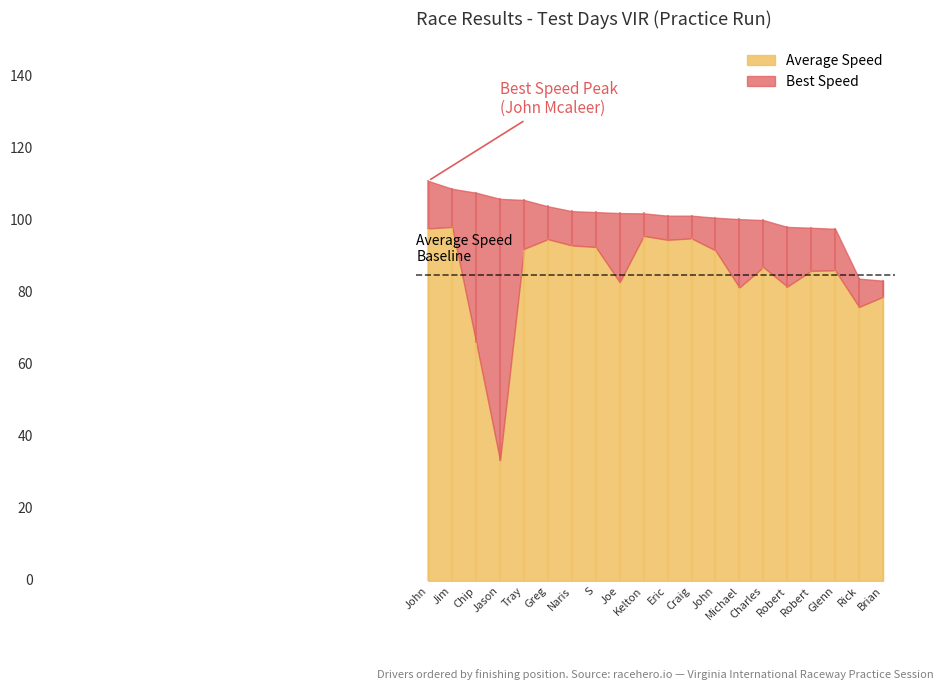

What are all the series names shown in the legend?

Average Speed, Best Speed